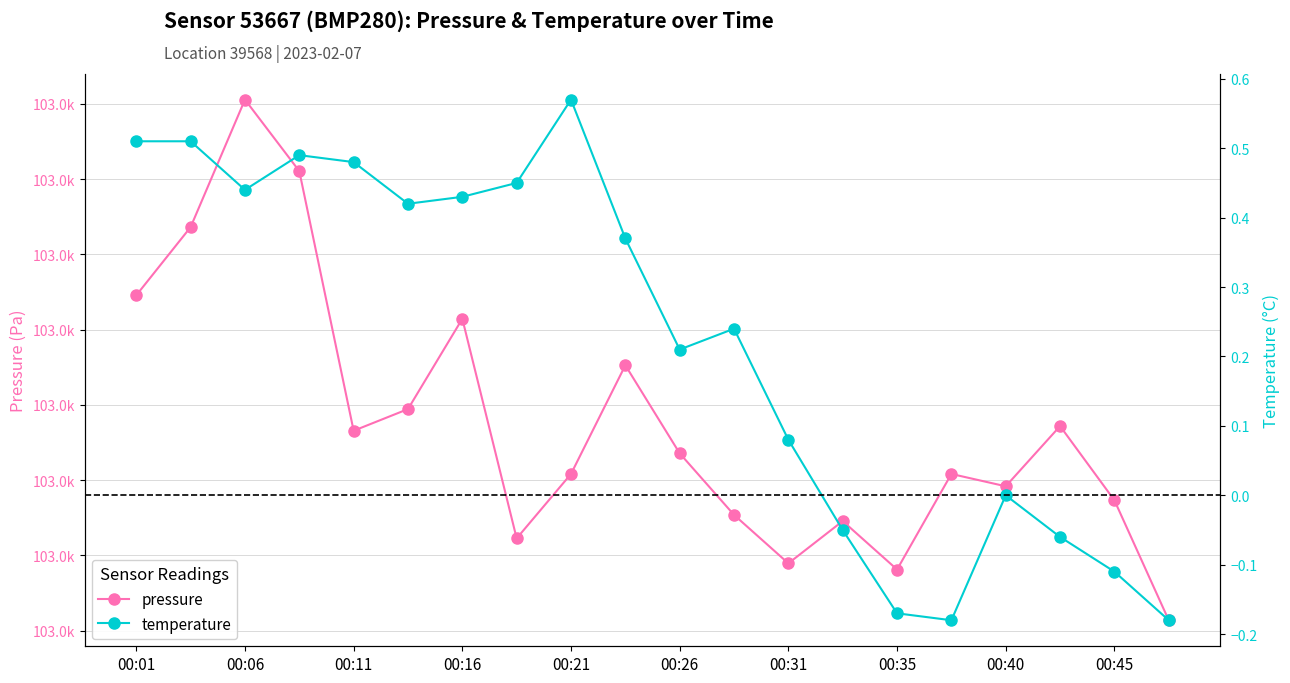

What are all the series names shown in the legend?

pressure, temperature